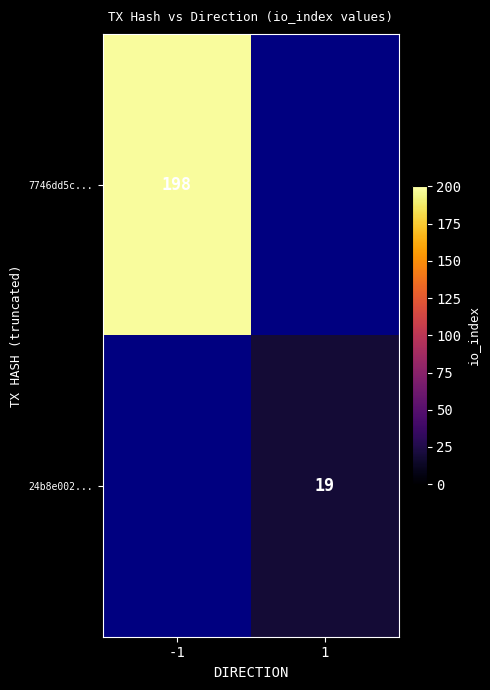

True or false: 24b8e002... has a value of 19 at 1.

True